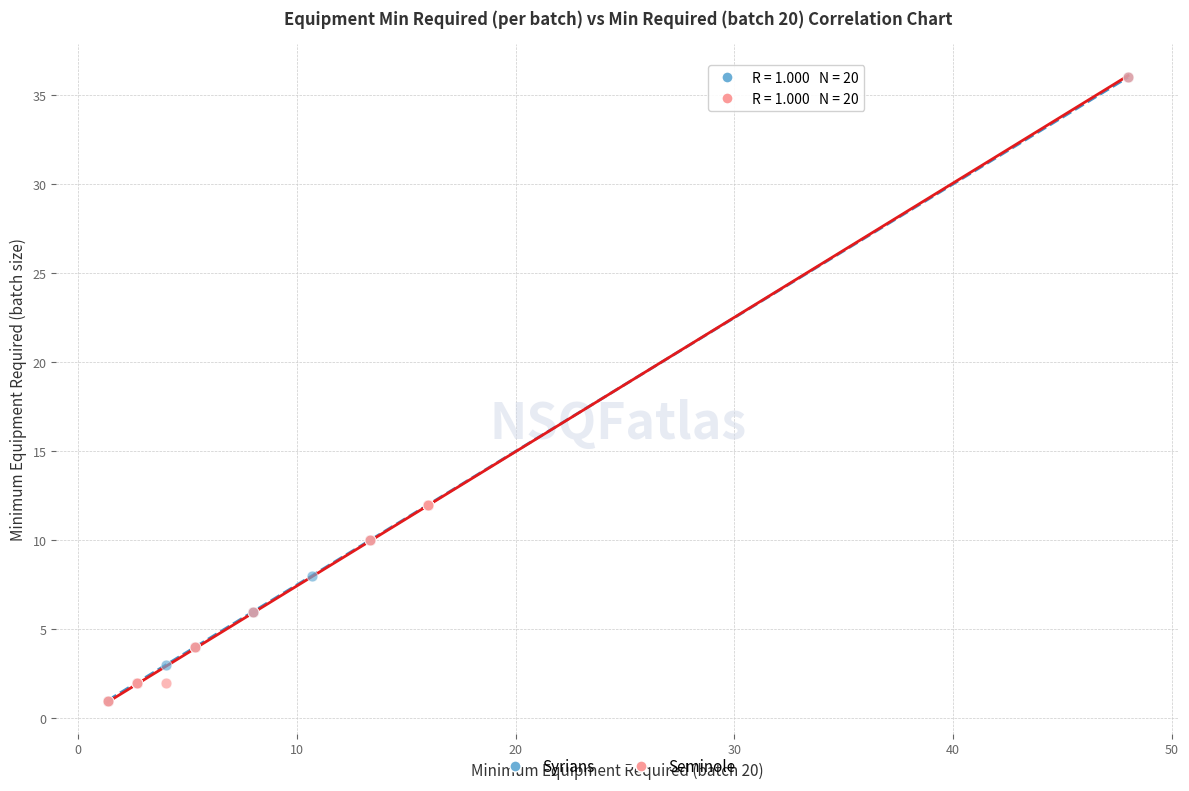

What are all the series names shown in the legend?

Syrians, Seminole